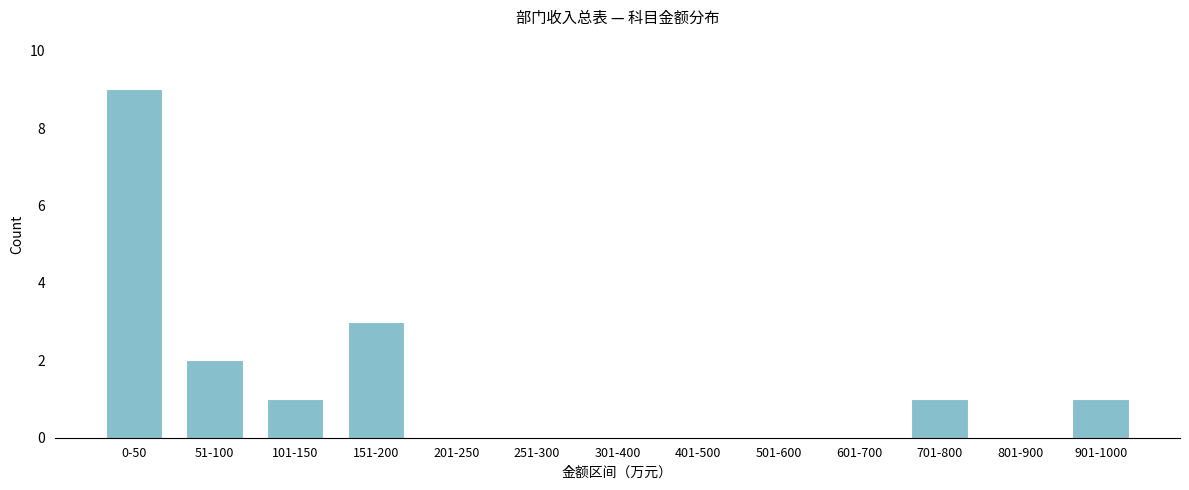

Reading right to left, what are all the values shown in this chart?

901-1000=1	801-900=0	701-800=1	601-700=0	501-600=0	401-500=0	301-400=0	251-300=0	201-250=0	151-200=3	101-150=1	51-100=2	0-50=9